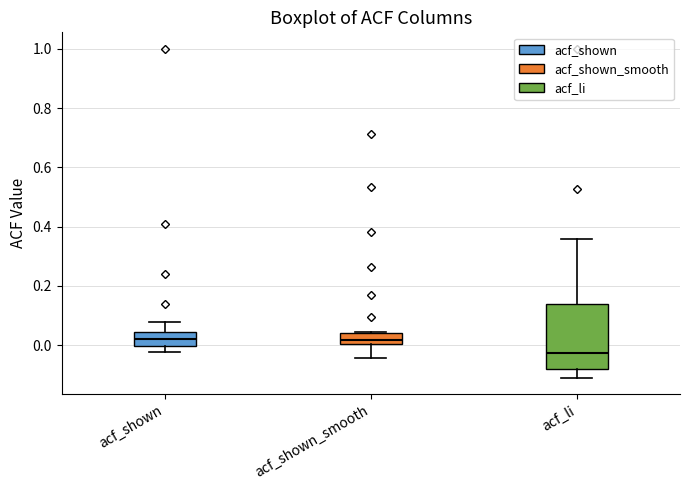

Reading left to right, transcribe this box plot: for each box, give where its median line is, the range the box spans, and where its two whiskers end, as read against the y-axis. The values are not printed on the chart, so give them approximately, as read against the axis.

acf_shown: median 0.02, box 0.00 to 0.04, whiskers -0.02 to 0.08
acf_shown_smooth: median 0.02, box 0.00 to 0.04, whiskers -0.04 to 0.04
acf_li: median -0.02, box -0.08 to 0.14, whiskers -0.10 to 0.36